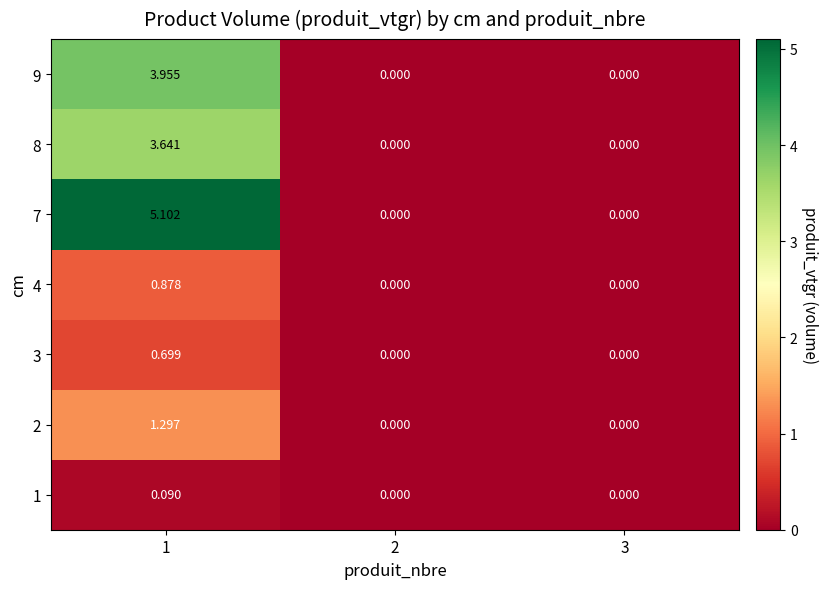

How many data points in 4 are above 0?

1